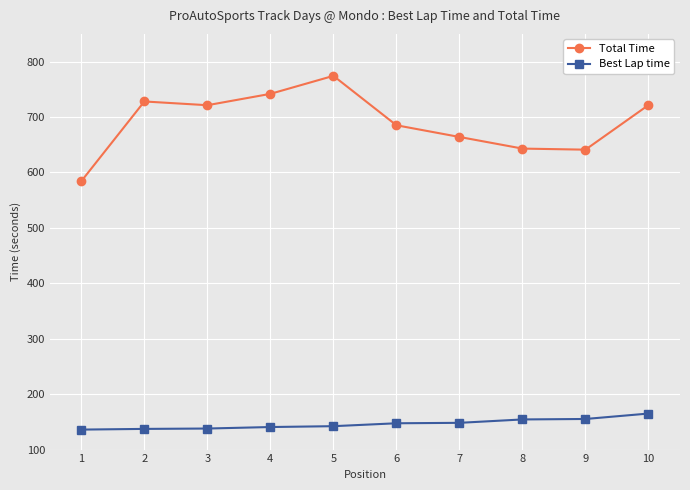

How many lines are shown in the chart?

2